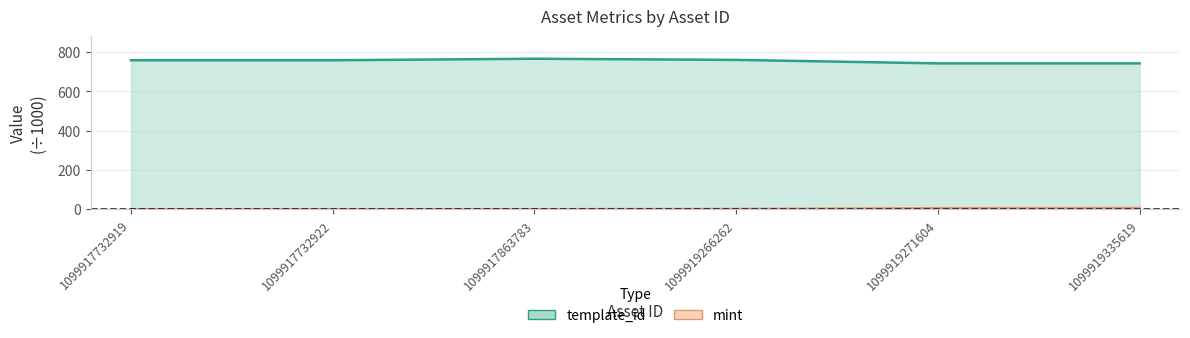

At how many categories does at least one series exceed 122?

6